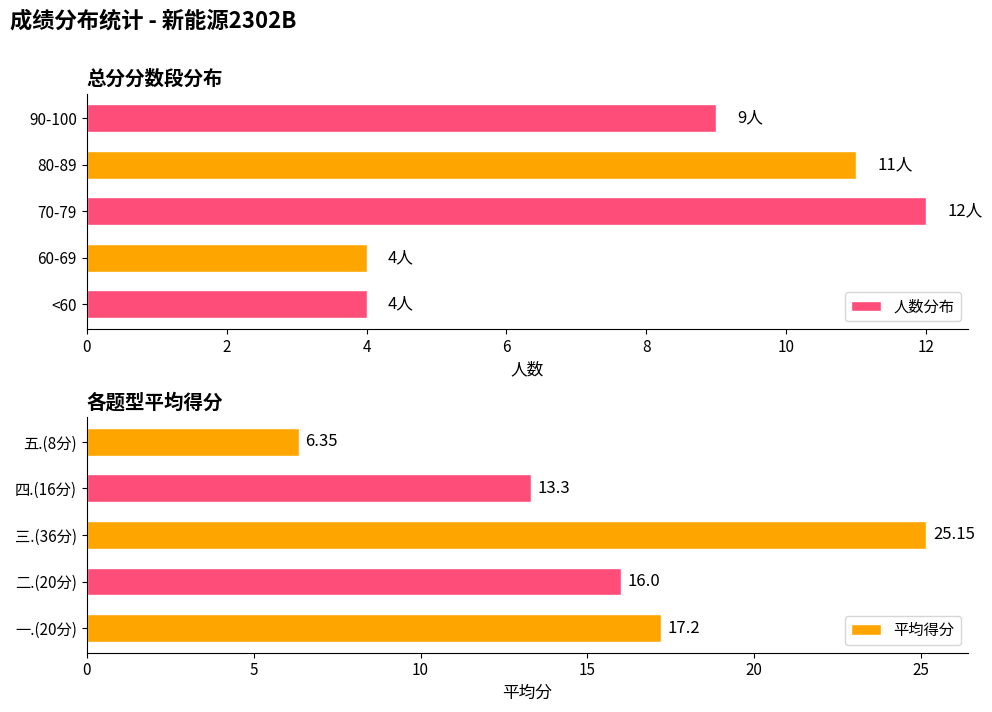

What is the average value of the 平均得分 series?

15.6